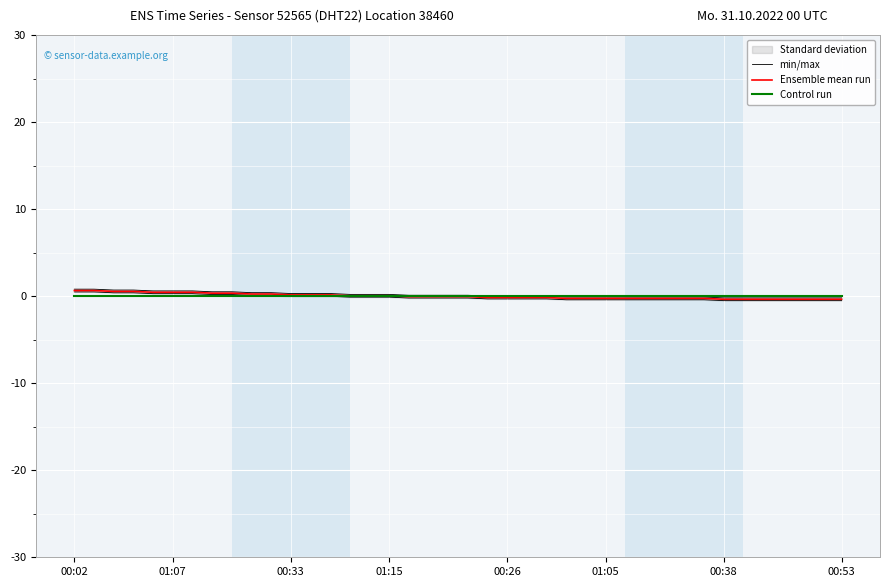

At how many categories does at least one series exceed 0?

21